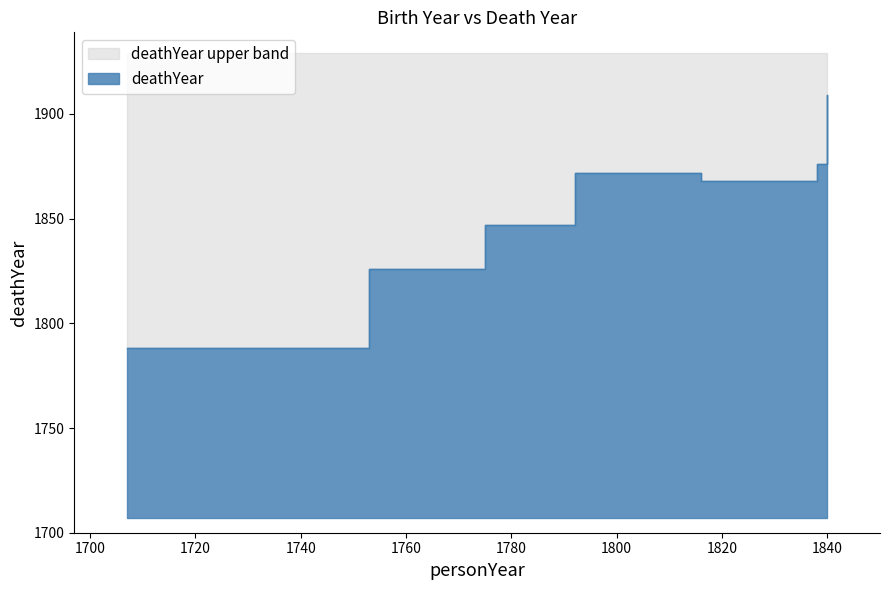

The value at 1792 is 1872. True or false?

True